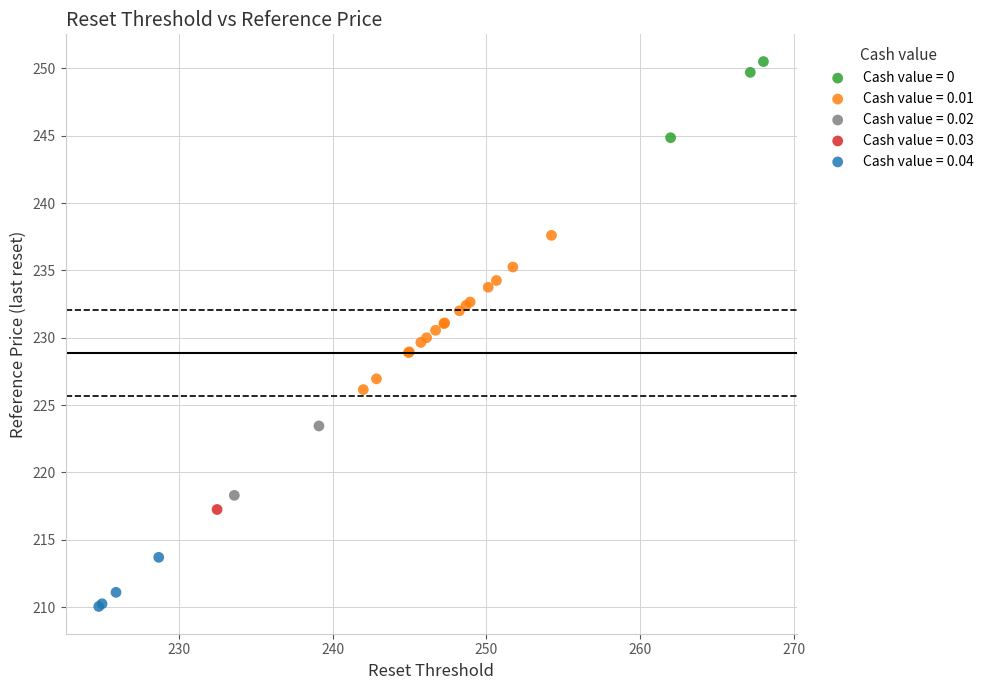

What are all the series names shown in the legend?

Cash value = 0, Cash value = 0.01, Cash value = 0.02, Cash value = 0.03, Cash value = 0.04